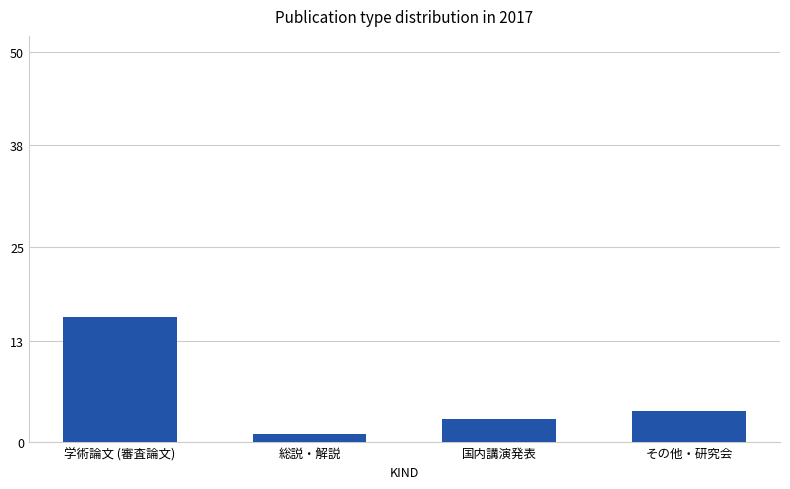

What is the difference between the values at 学術論文 (審査論文) and 国内講演発表?

13